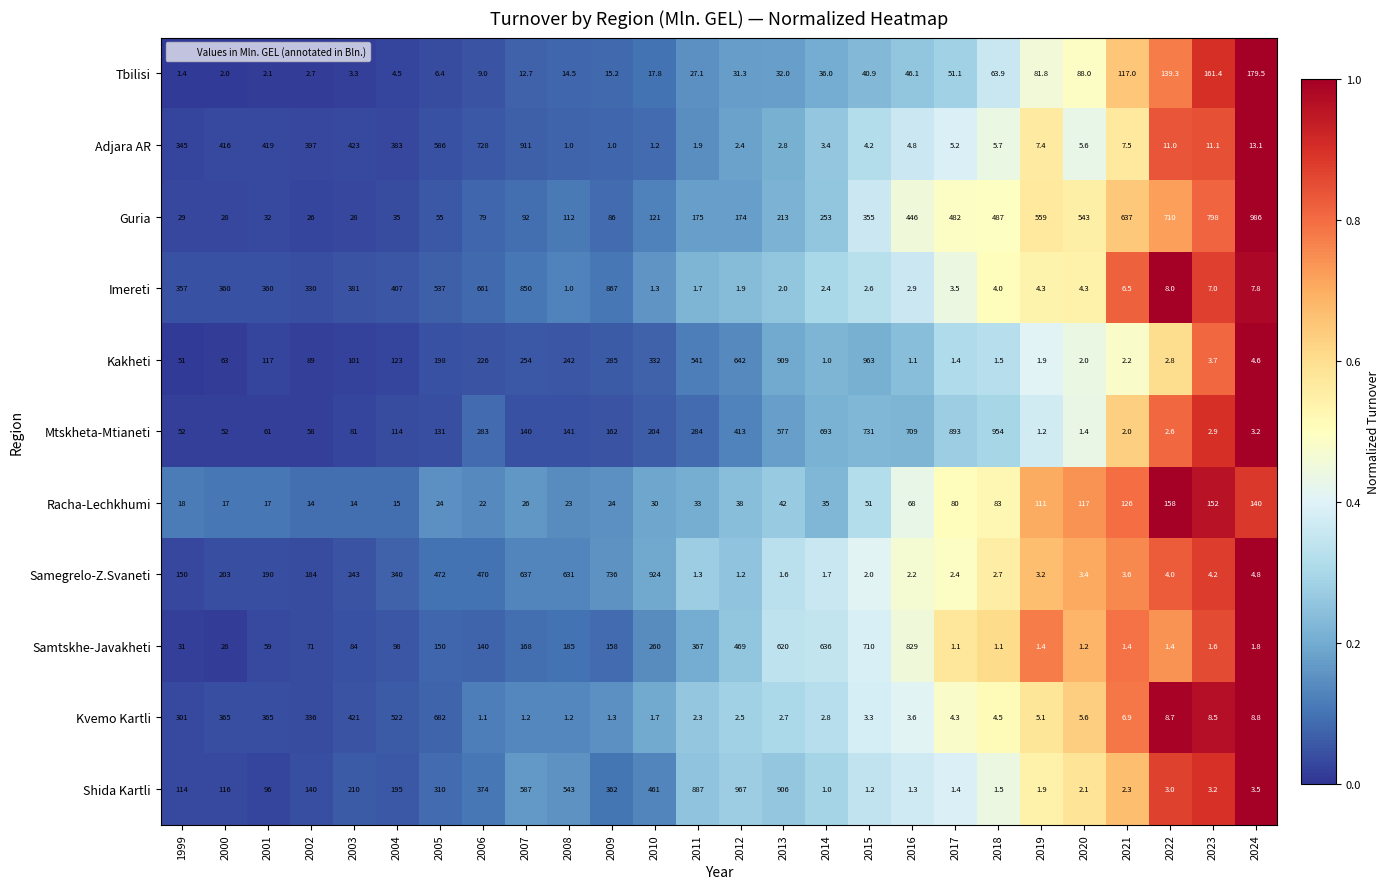

What is the total value across all series at 2021?

912.4